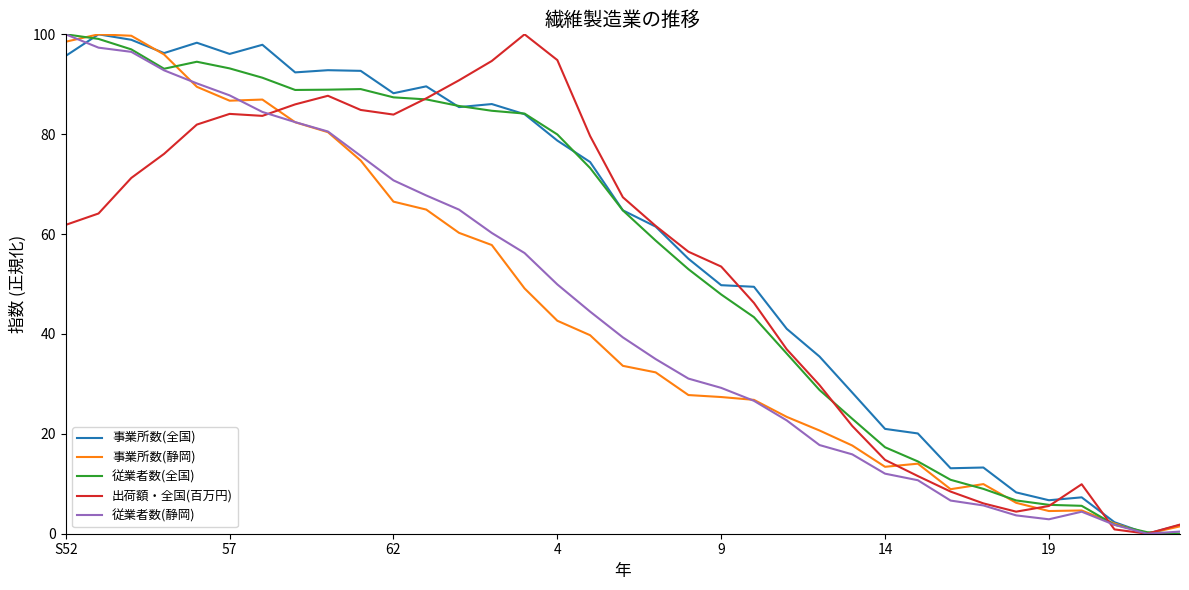

How many lines are shown in the chart?

5